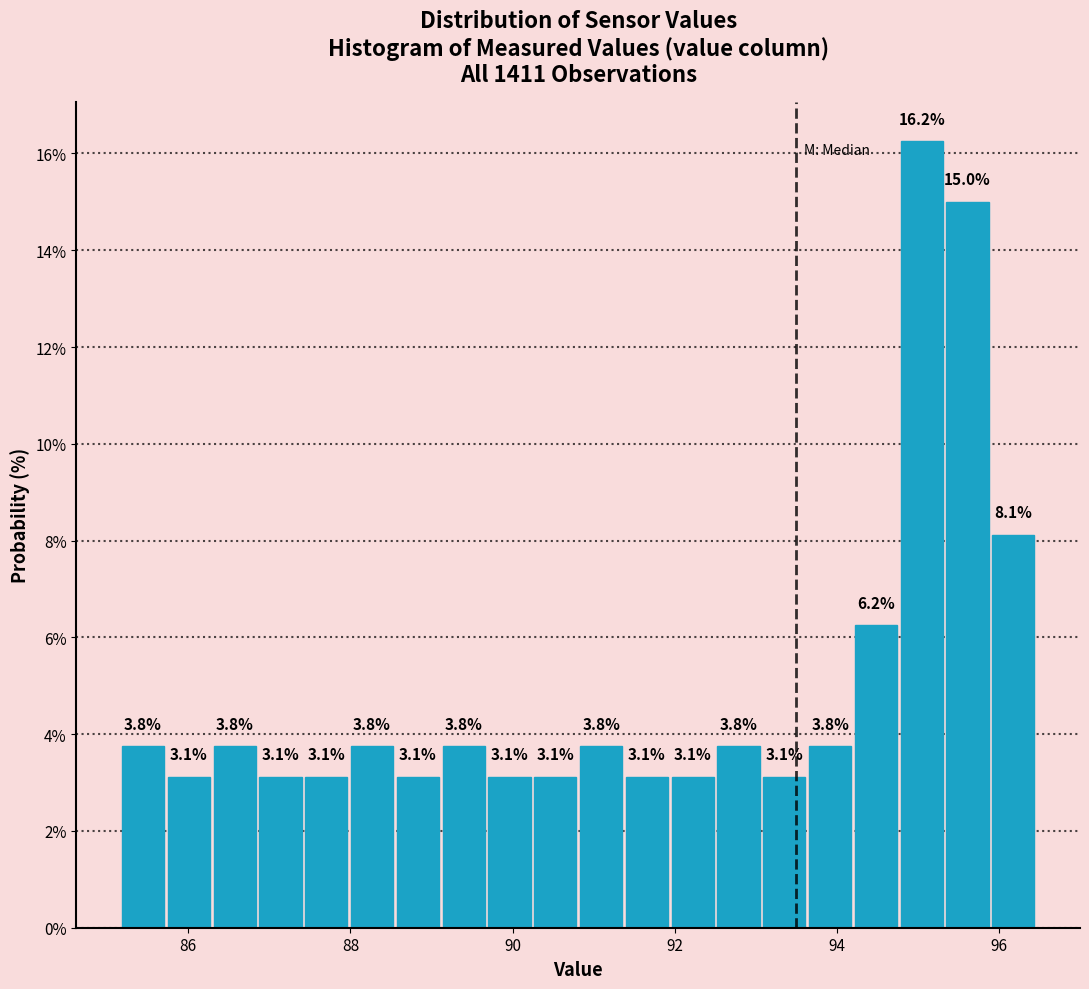

Around what value on the x-axis is the tallest bar? Give the approximate position of its centre, as read against the axis.

95.0